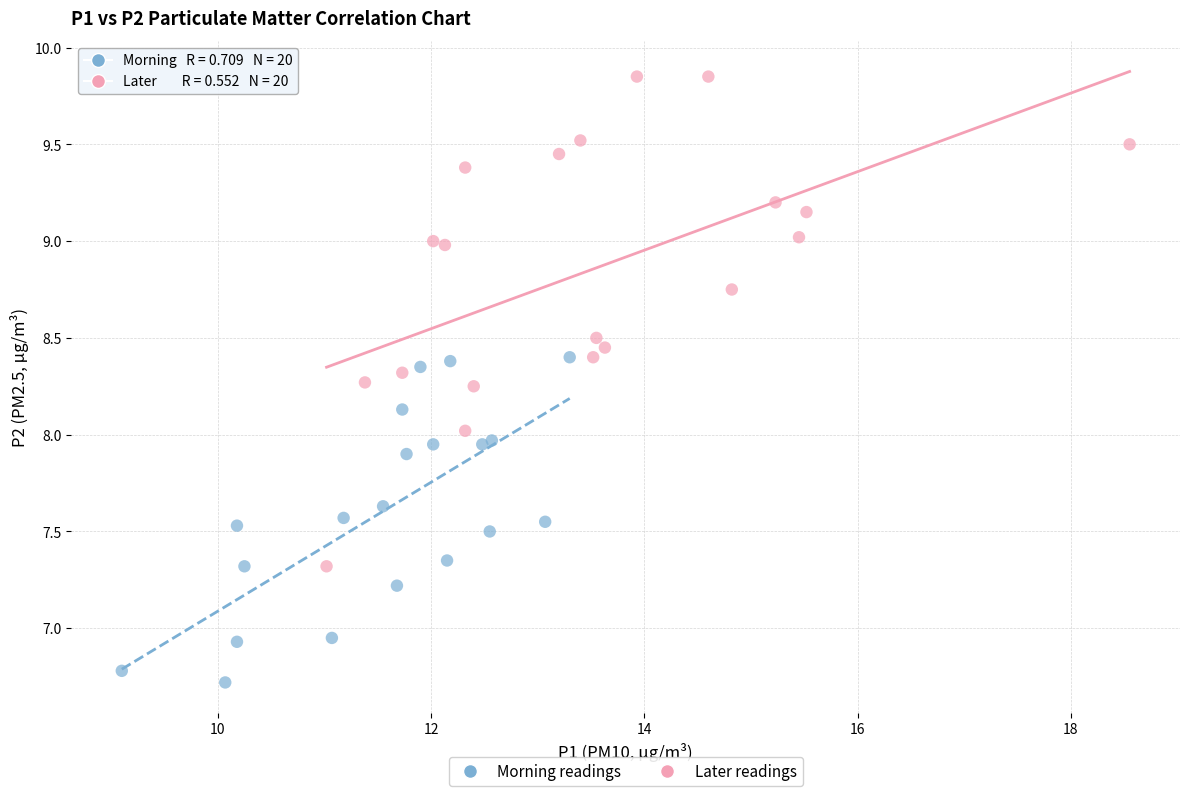

Which series has the widest spread of Y values?

Later readings